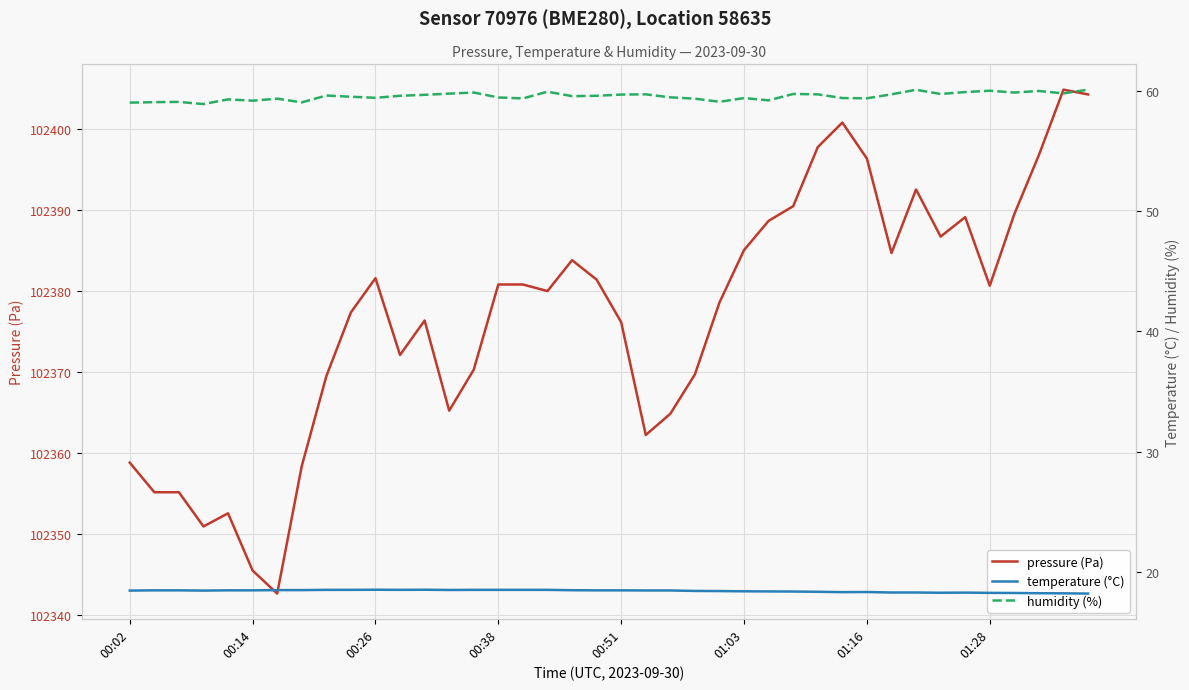

Which series has the largest range (max minus min)?

pressure (Pa)